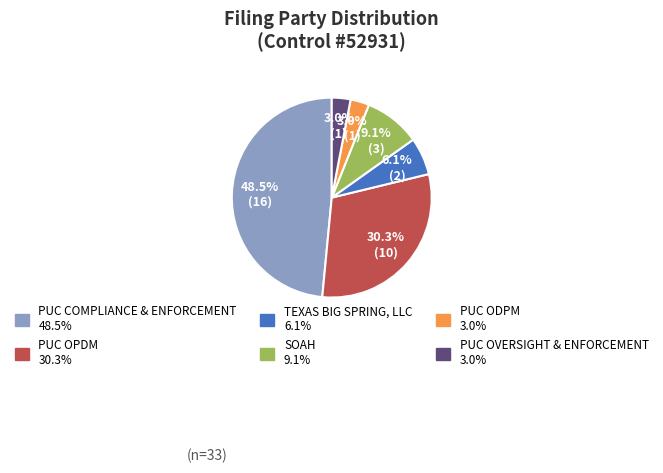

The PUC OVERSIGHT & ENFORCEMENT slice represents 17% of the pie. True or false?

False